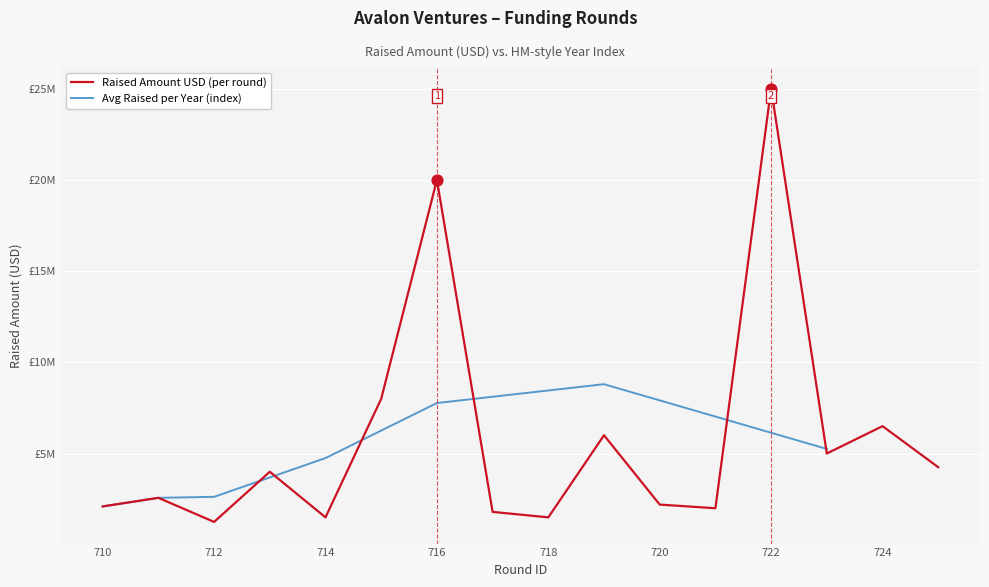

What is the ratio of the value at 719 to the value at 710?

2.9